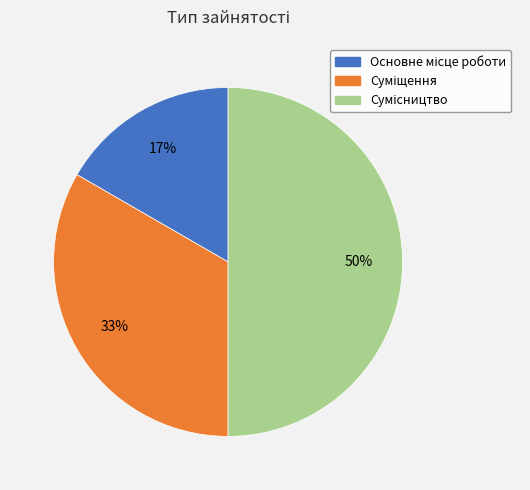

How many slices are in this pie chart?

3